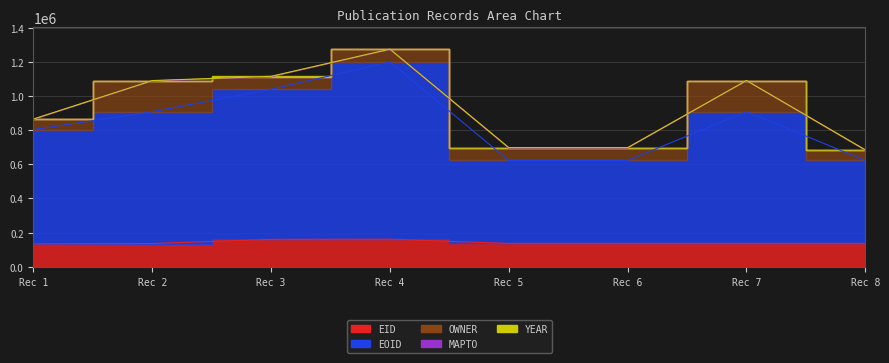

Rank the series at 136972 from highest to lowest value.

EOID, EID, OWNER, YEAR, MAPTO